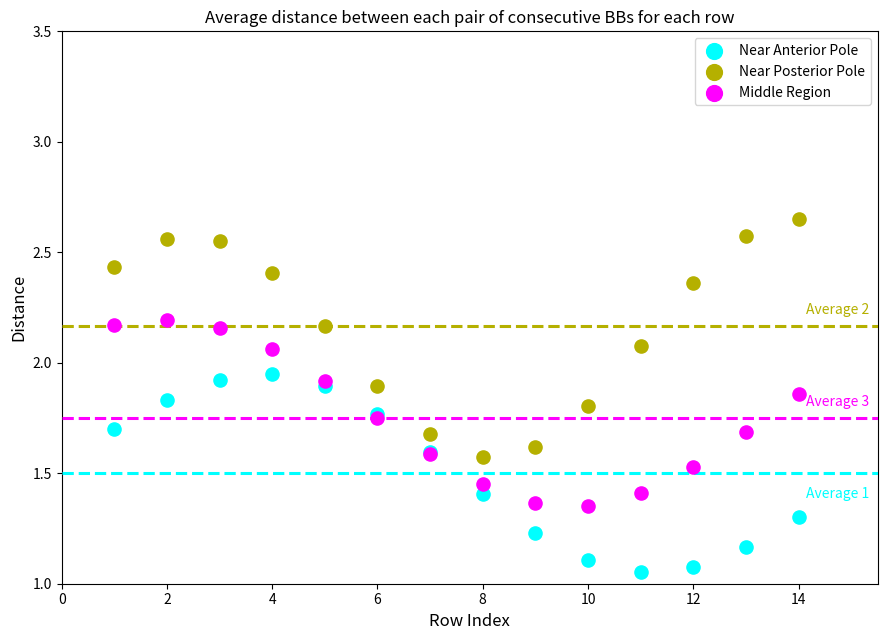

What are all the series names shown in the legend?

Near Anterior Pole, Near Posterior Pole, Middle Region